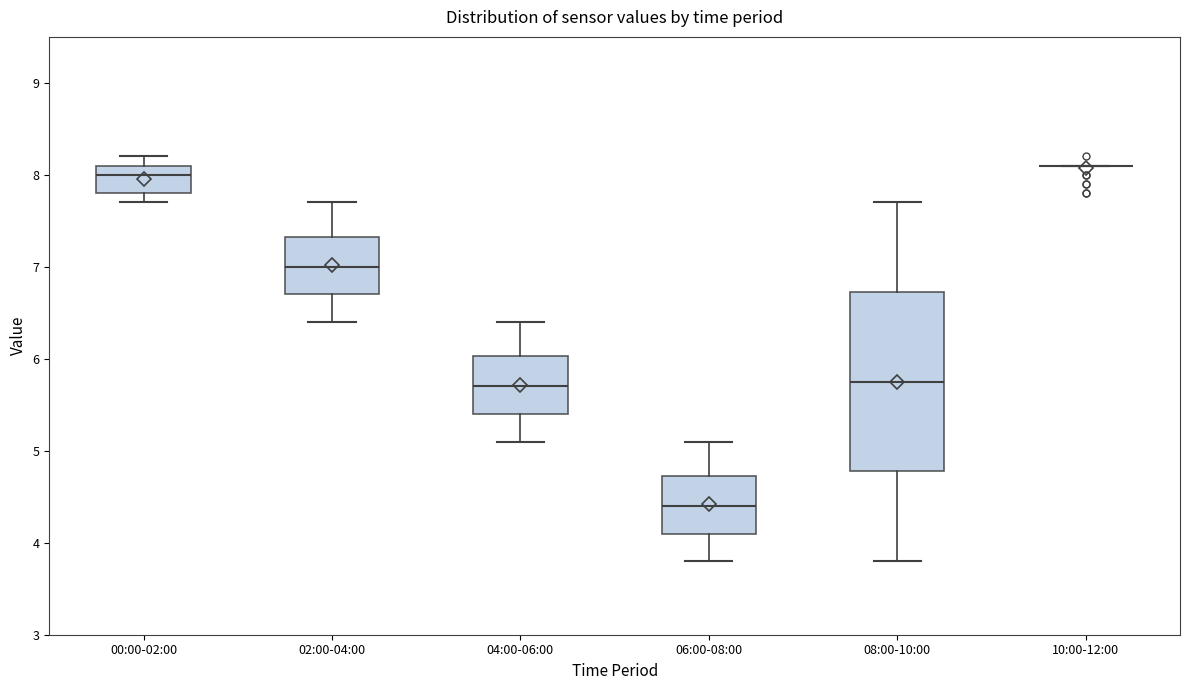

Comparing the boxes themselves (not the whiskers), which one is the tallest?

08:00-10:00